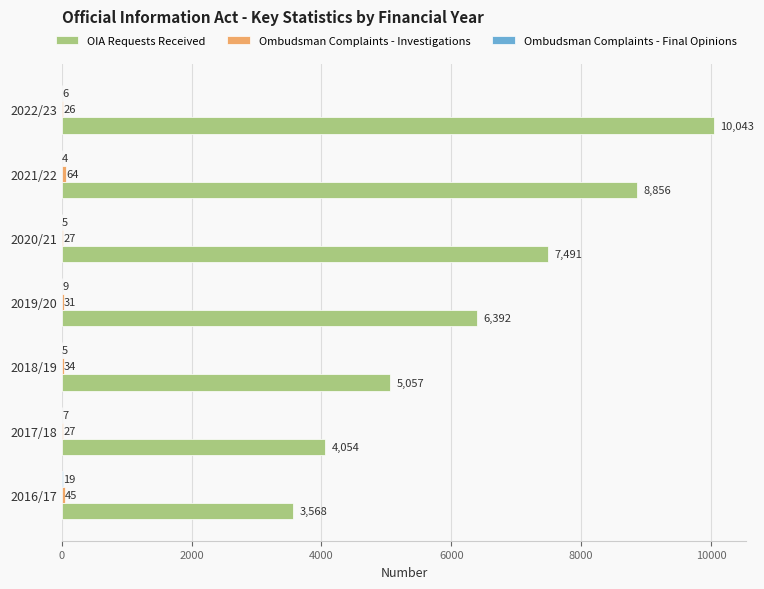

What is the greatest value displayed?

10043